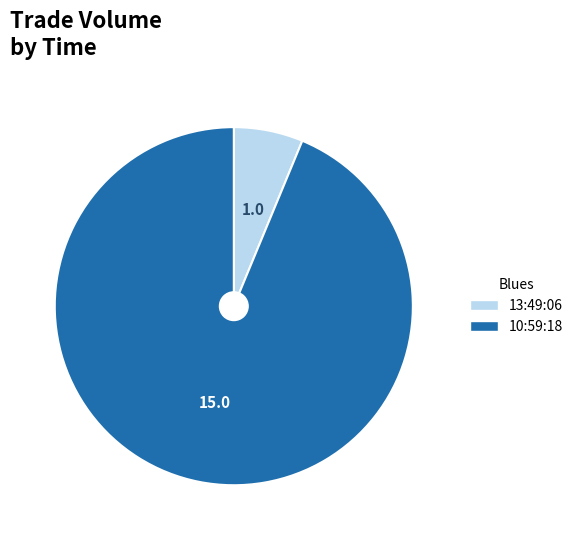

Which slice is the largest?

10:59:18